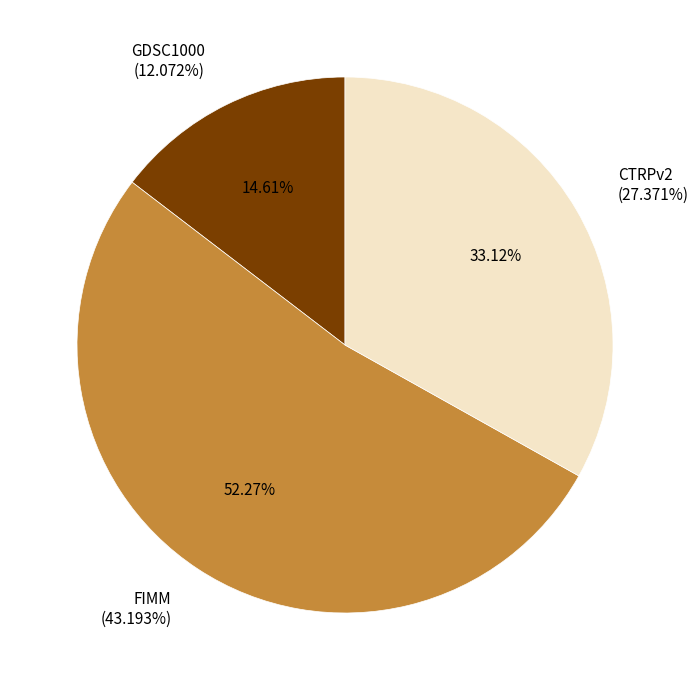

What percentage is NOT represented by GDSC1000?

85.4%